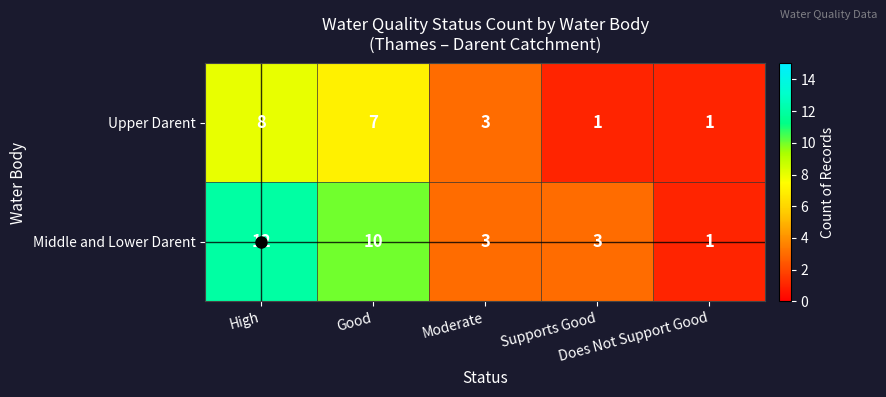

How many categories are shown in the chart?

5